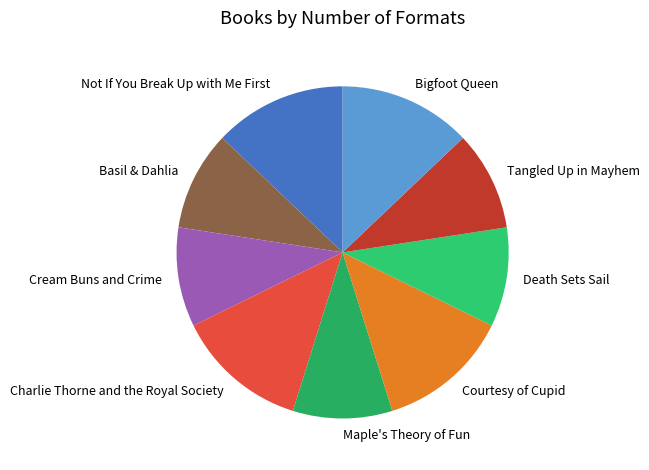

Do Bigfoot Queen and Charlie Thorne and the Royal Society together represent more than half of the pie?

No